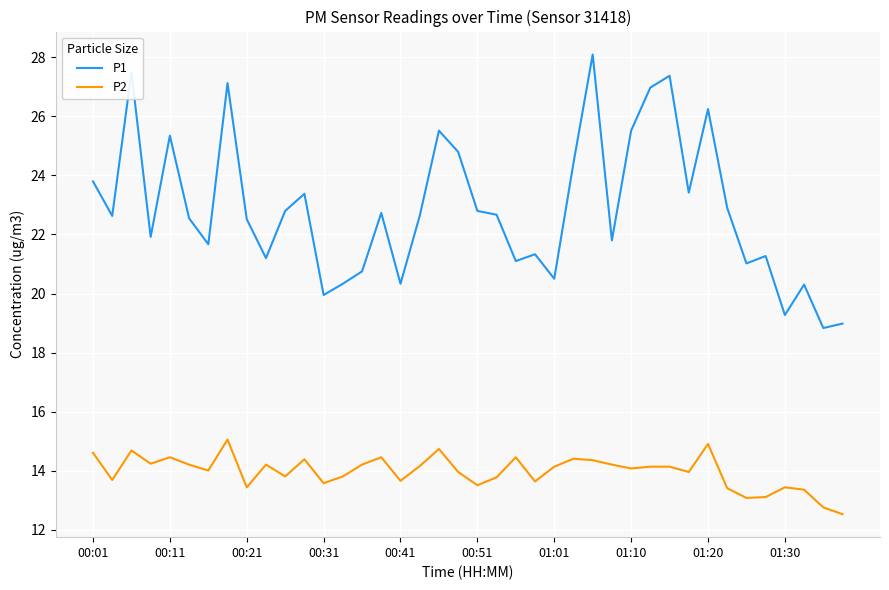

What are all the series names shown in the legend?

P1, P2